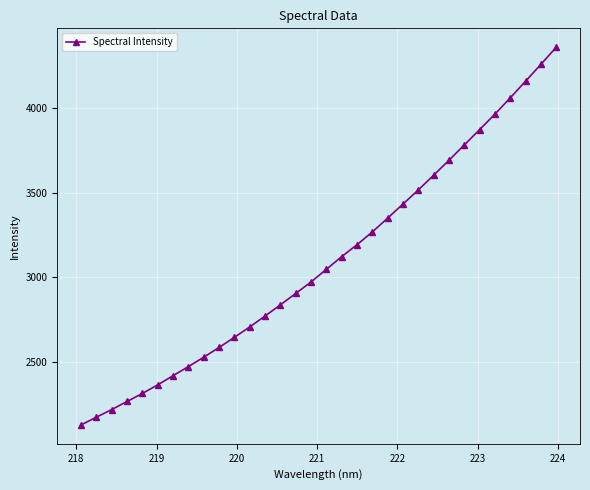

What is the difference between the maximum and minimum values?

2237.7